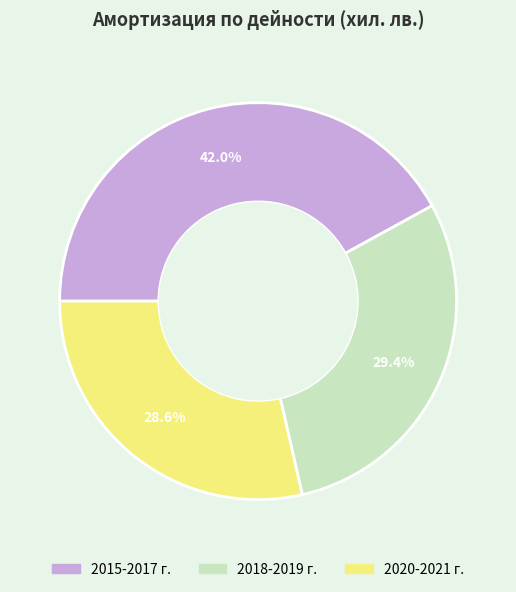

How many slices are in this pie chart?

3